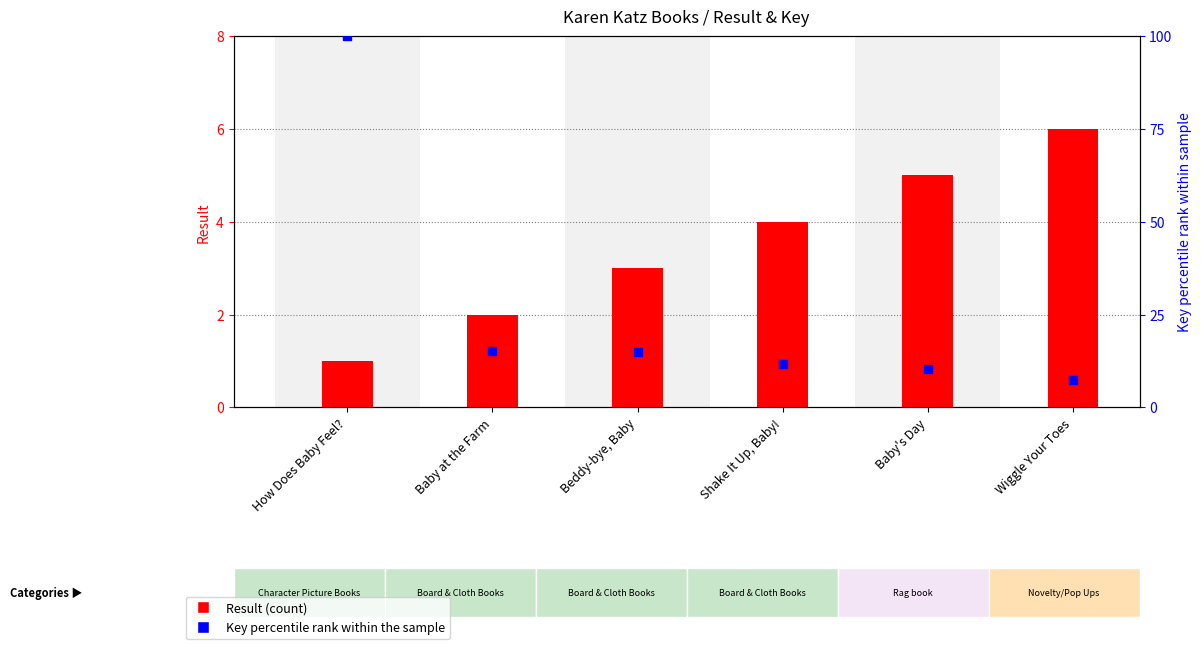

Which series contains the lowest Y value?

Result